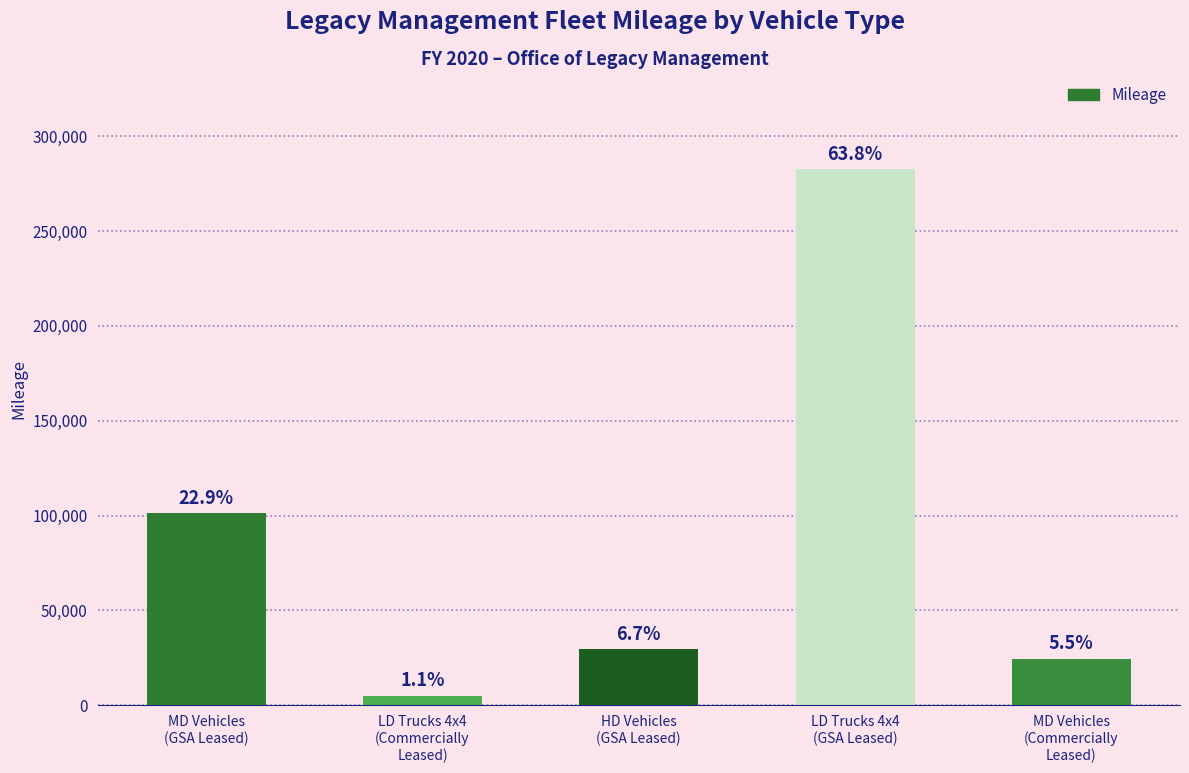

Count the number of categories in the chart.

5